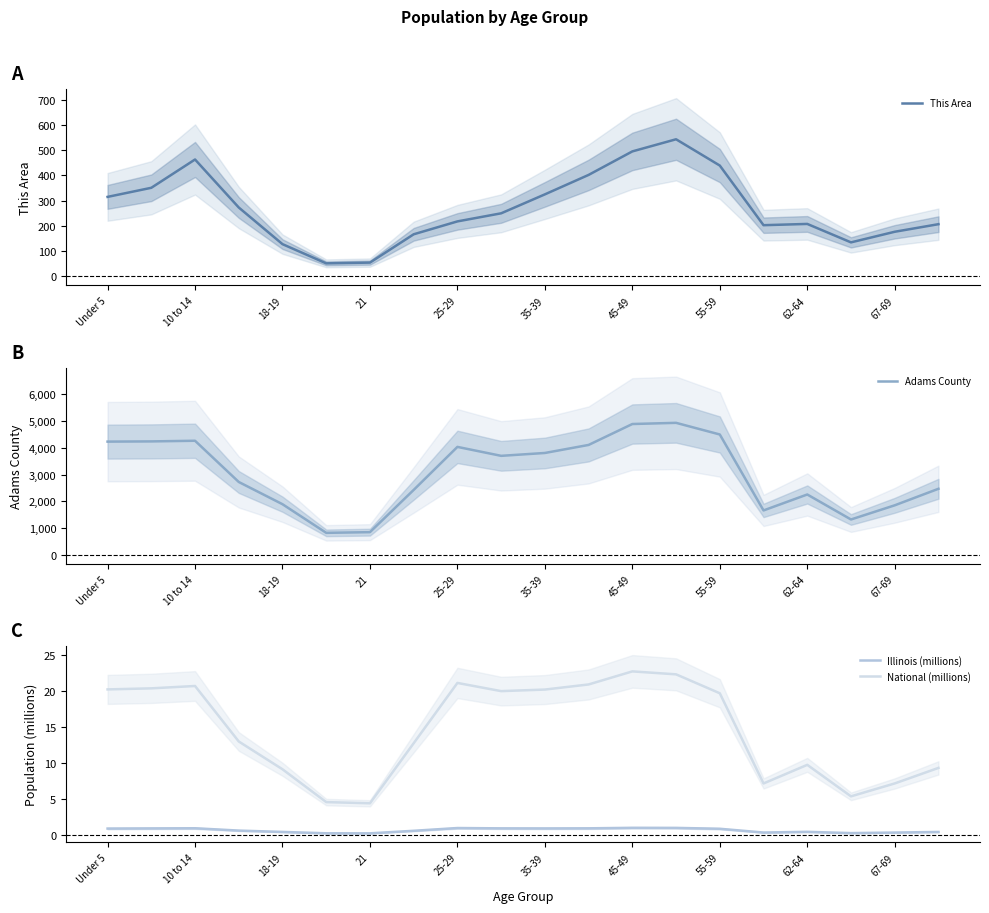

The value of National (millions) at 45-49 is 36.4. True or false?

False